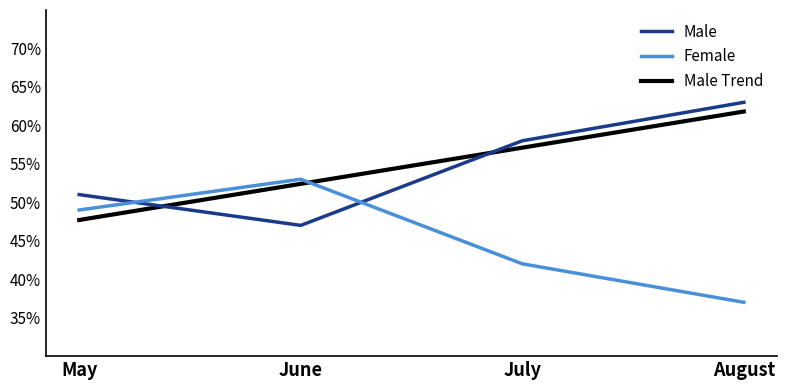

Reading left to right, extract all data points from this chart.

Male: 51.0	47.0	58.0	63.0
Female: 49.0	53.0	42.0	37.0
Male Trend: 47.7	52.4	57.1	61.8